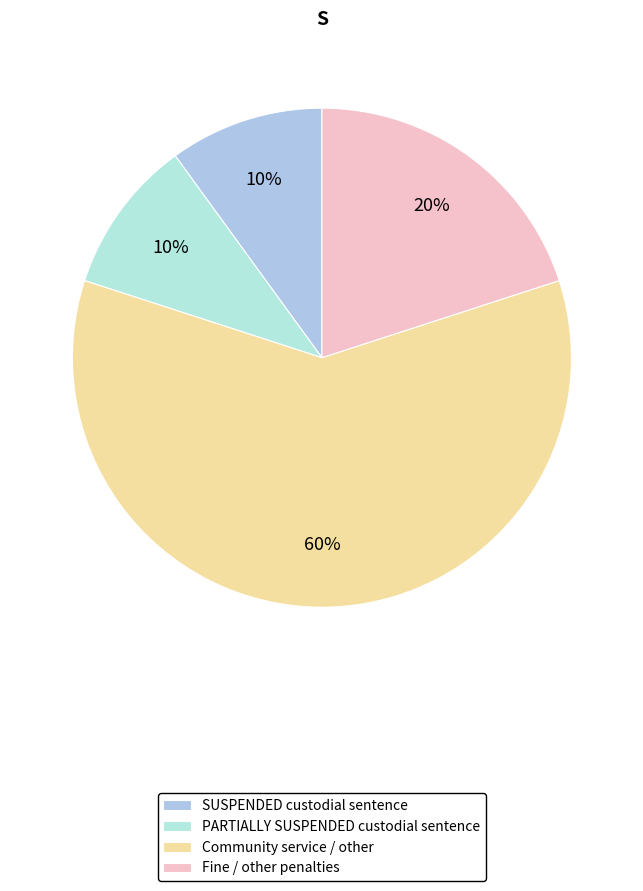

Which category accounts for the majority?

Community service / other